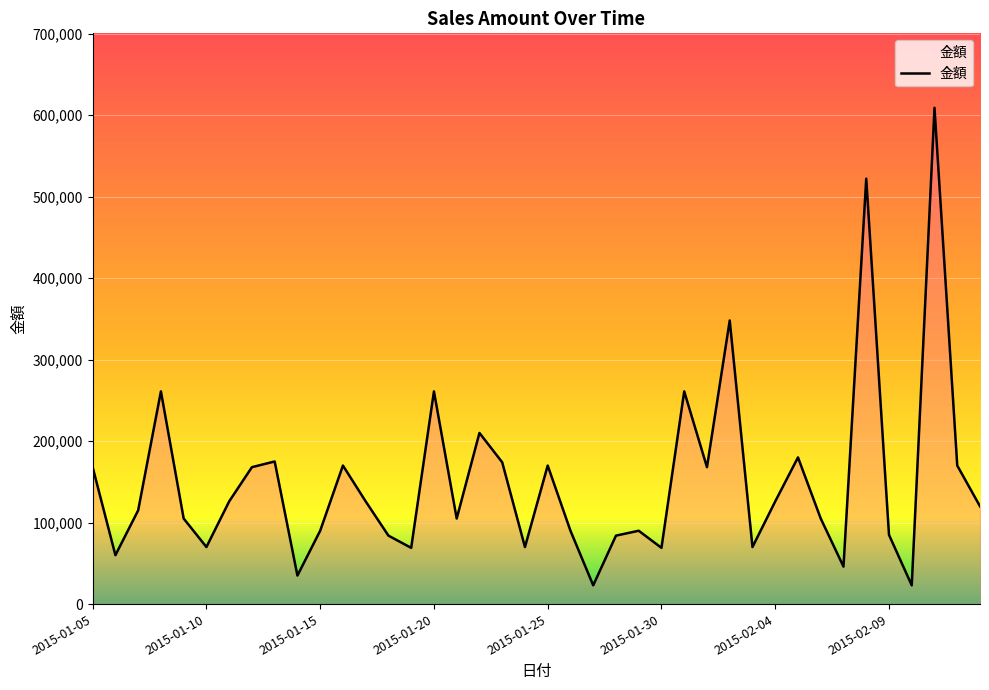

What is the greatest value displayed?

609000